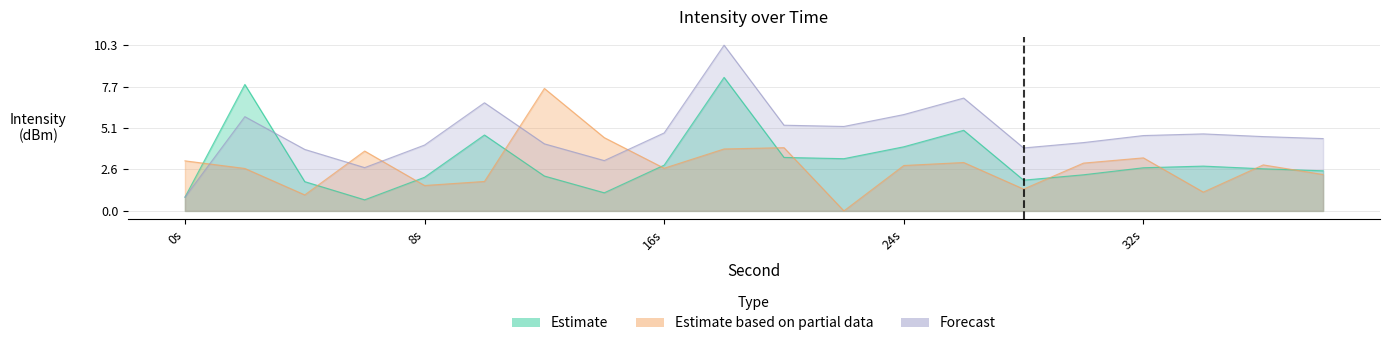

What is the value of the Estimate based on partial data point at the 9th from the left?

2.7